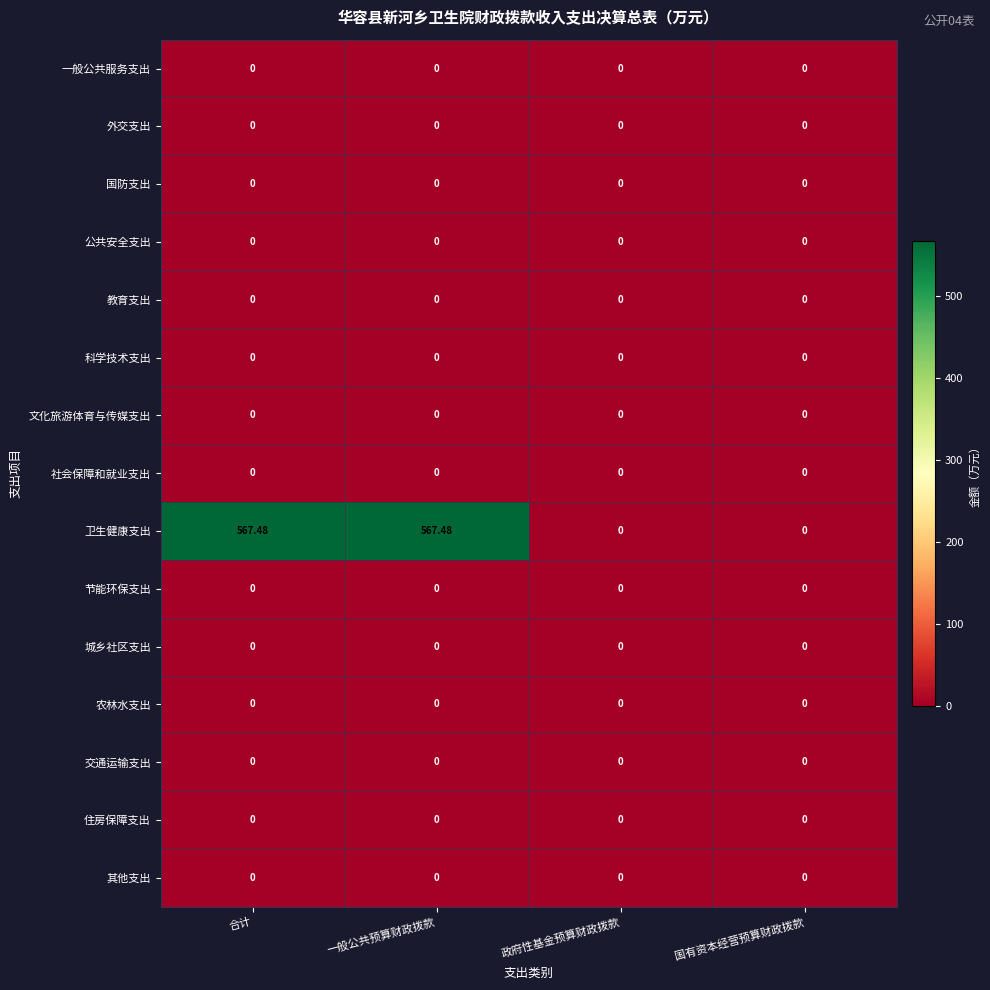

Which series has the largest total across all categories?

卫生健康支出